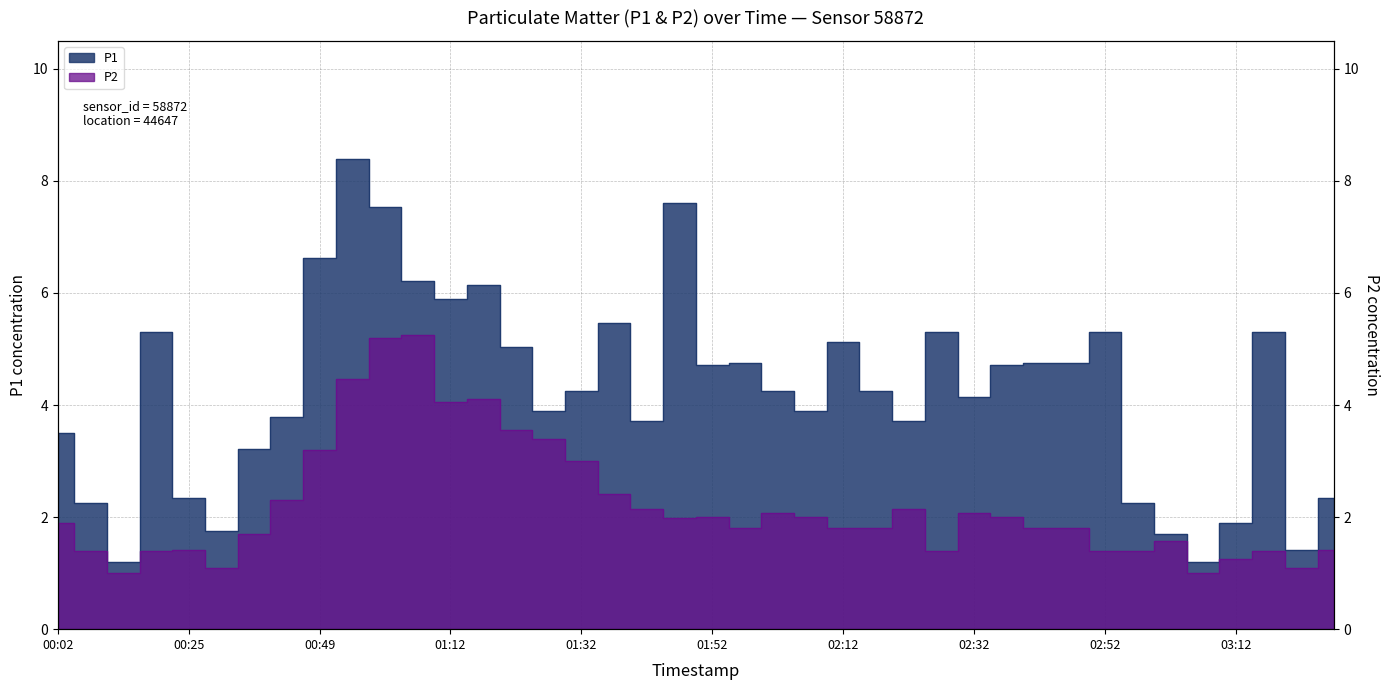

True or false: P2 has a value of 0.3 at 03:07.

False